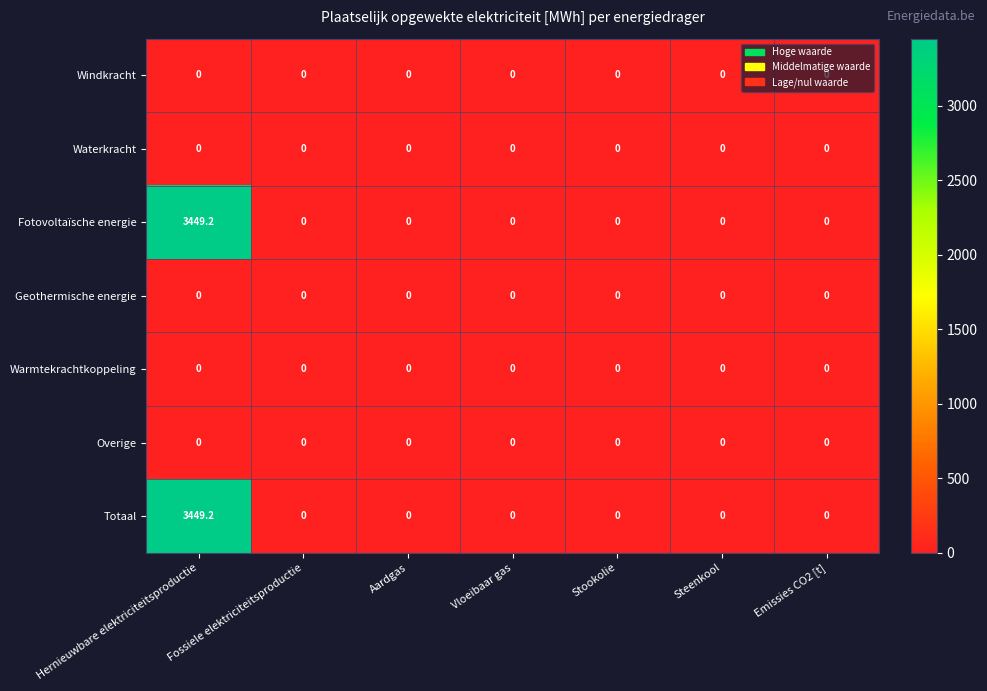

Which label corresponds to the largest value in the chart?

Hernieuwbare elektriciteitsproductie